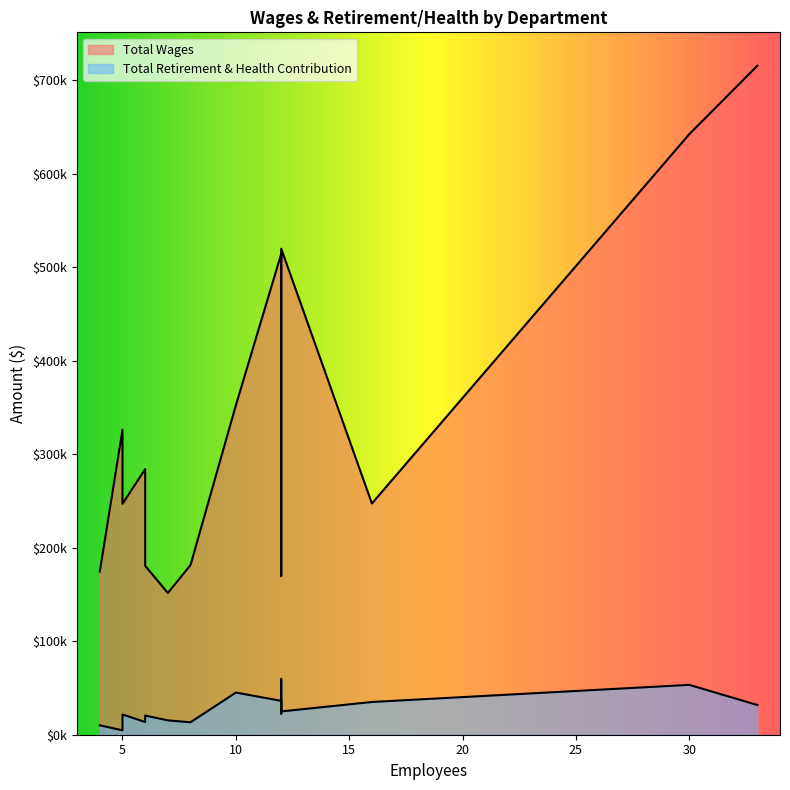

List the labels in order of Total Wages value, largest first.

Medical Surgical, Skilled Nursing Facility, Emergency Room, Laboratory, Trinity Health Clinic, Business Services, Administration, Radiology, Dietary, Accounting, Home Health, Hayfork Health Clinic, Pharmacy, Environmental Services, Medical Records